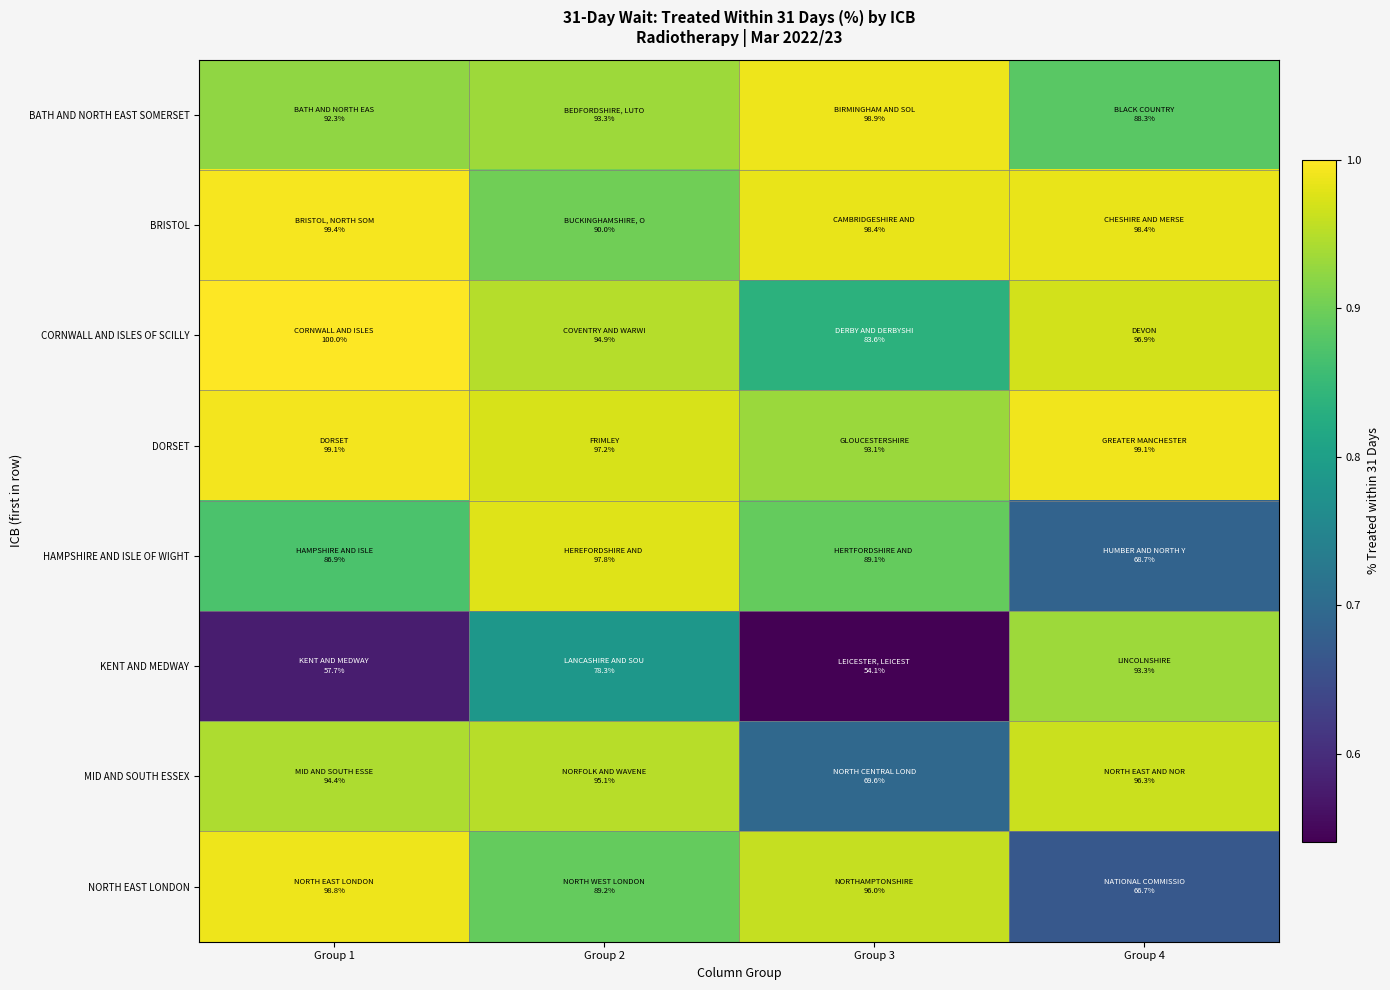

Rank the series by their maximum value, from lowest to highest.

KENT AND MEDWAY, MID AND SOUTH ESSEX, HAMPSHIRE AND ISLE OF WIGHT, NORTH EAST LONDON, BATH AND NORTH EAST SOMERSET, DORSET, BRISTOL, CORNWALL AND ISLES OF SCILLY